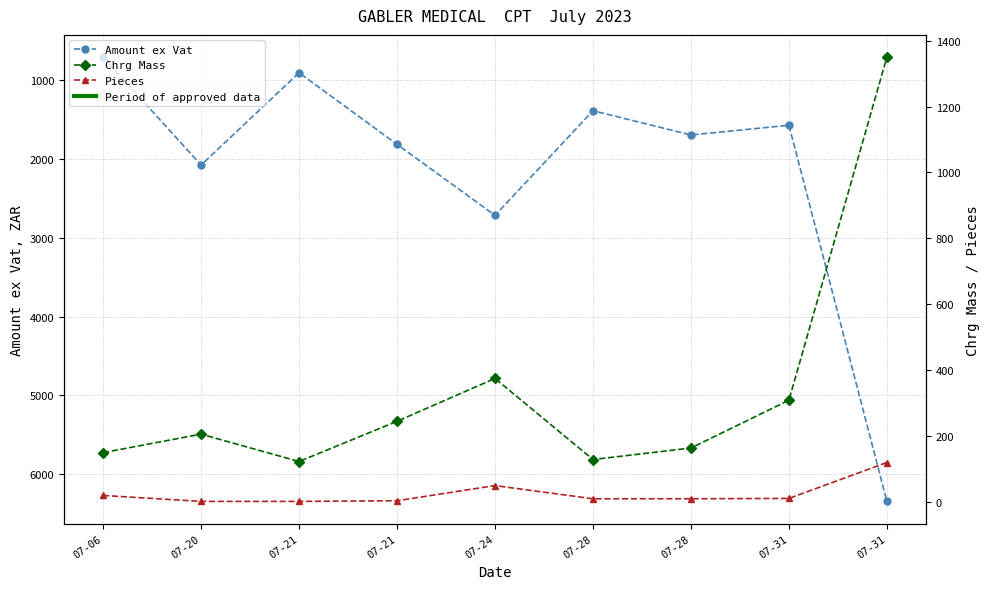

How many values in the Chrg Mass series are below 206?

4